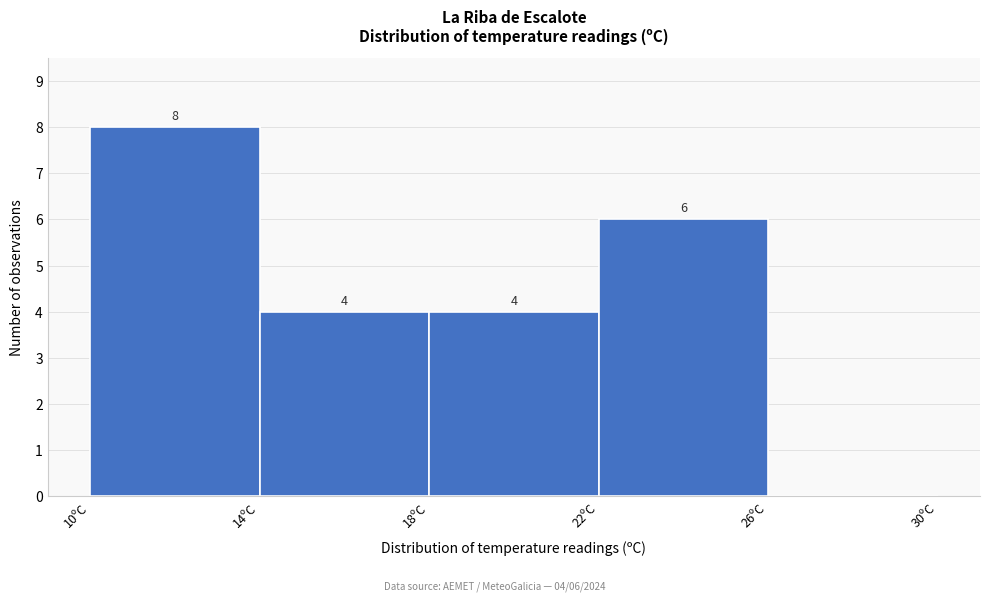

Over which range of the x-axis is the bar tallest?

10 to 14